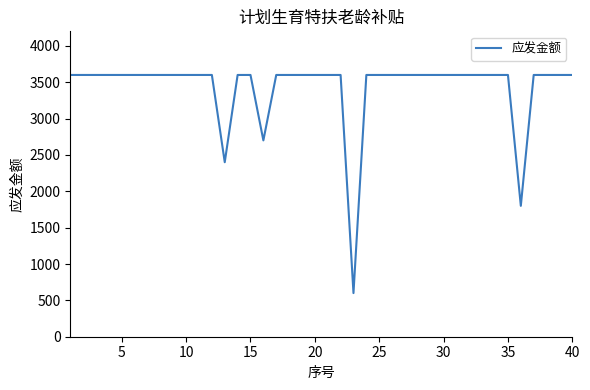

What is the difference between the maximum and minimum values?

3000